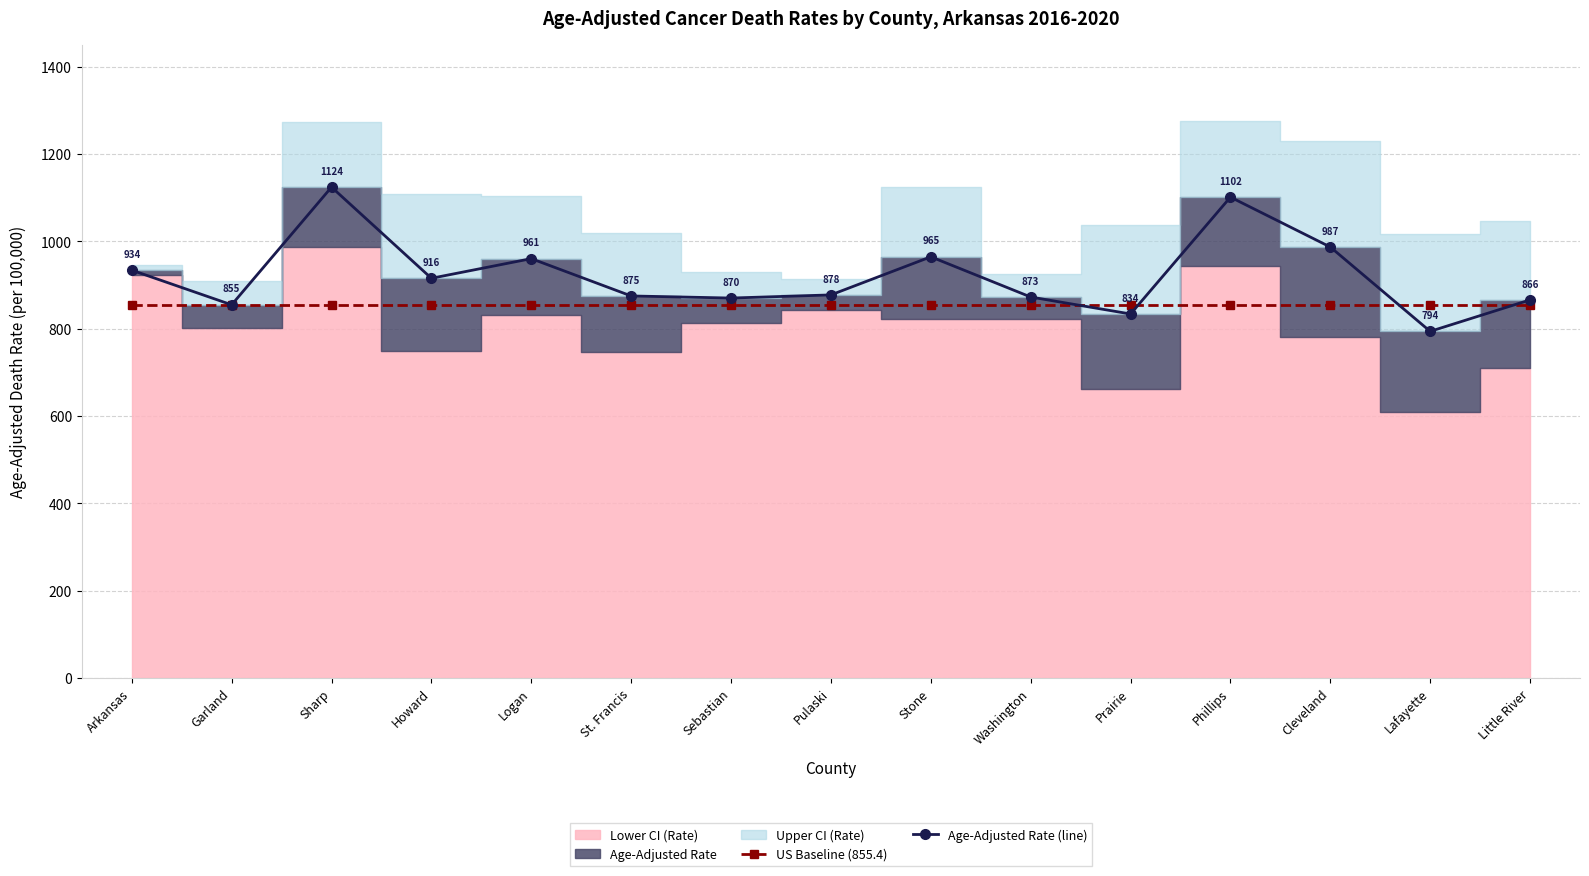

What is the value of the Age-Adjusted Rate (line) point at the 15th from the left?

866.2